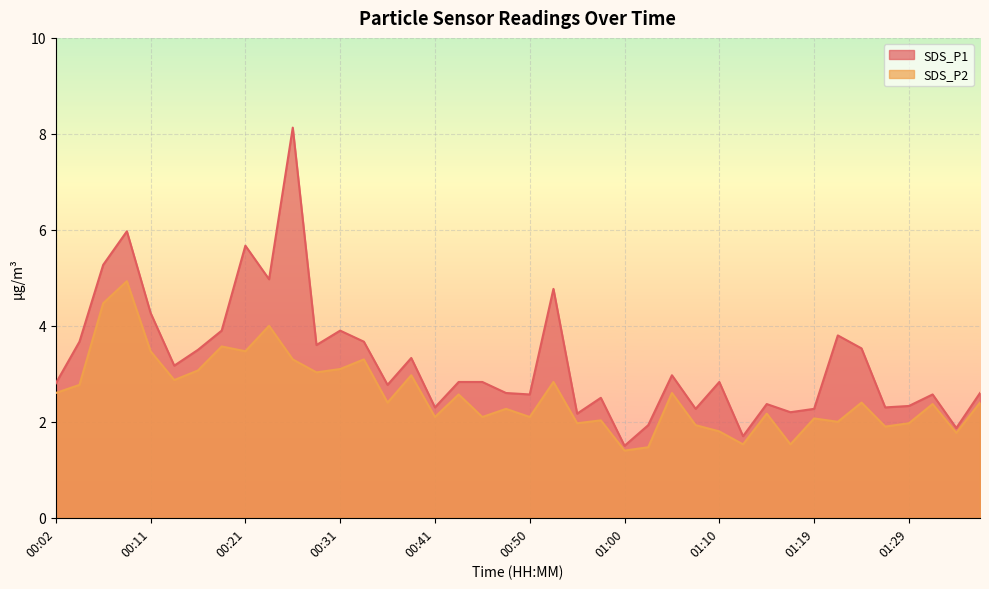

In SDS_P1, how many points are higher than both neighbors (excluding endpoints)?

12